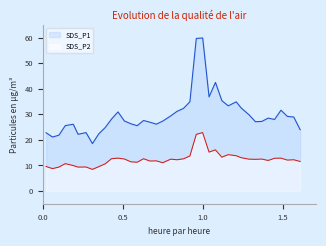

Which series has the largest range (max minus min)?

SDS_P1